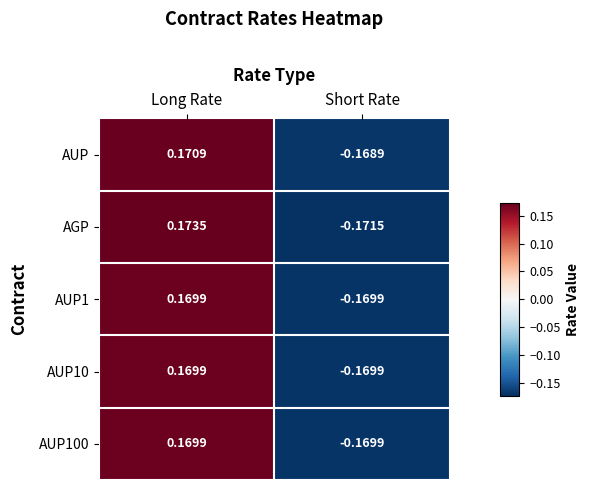

Which series has the widest spread of values?

AGP